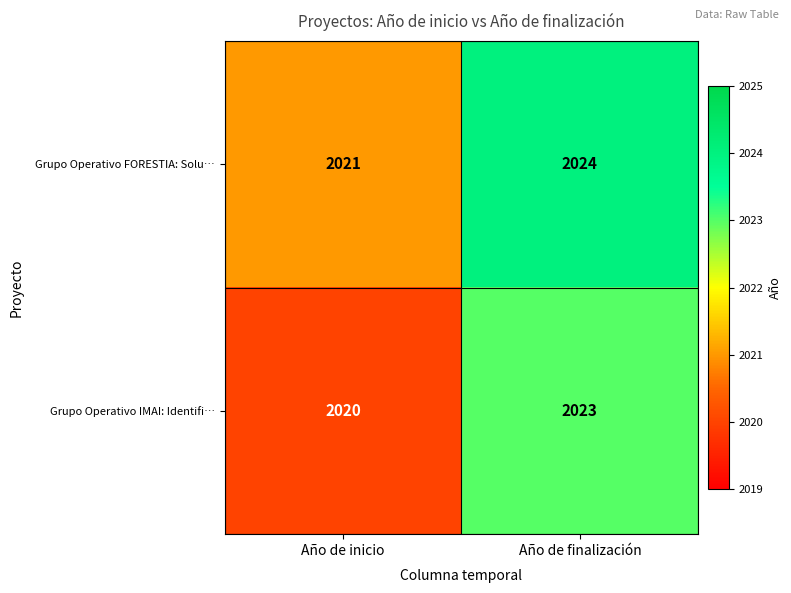

What is the difference between the maximum and minimum values in the Grupo Operativo FORESTIA: Solu… series?

3